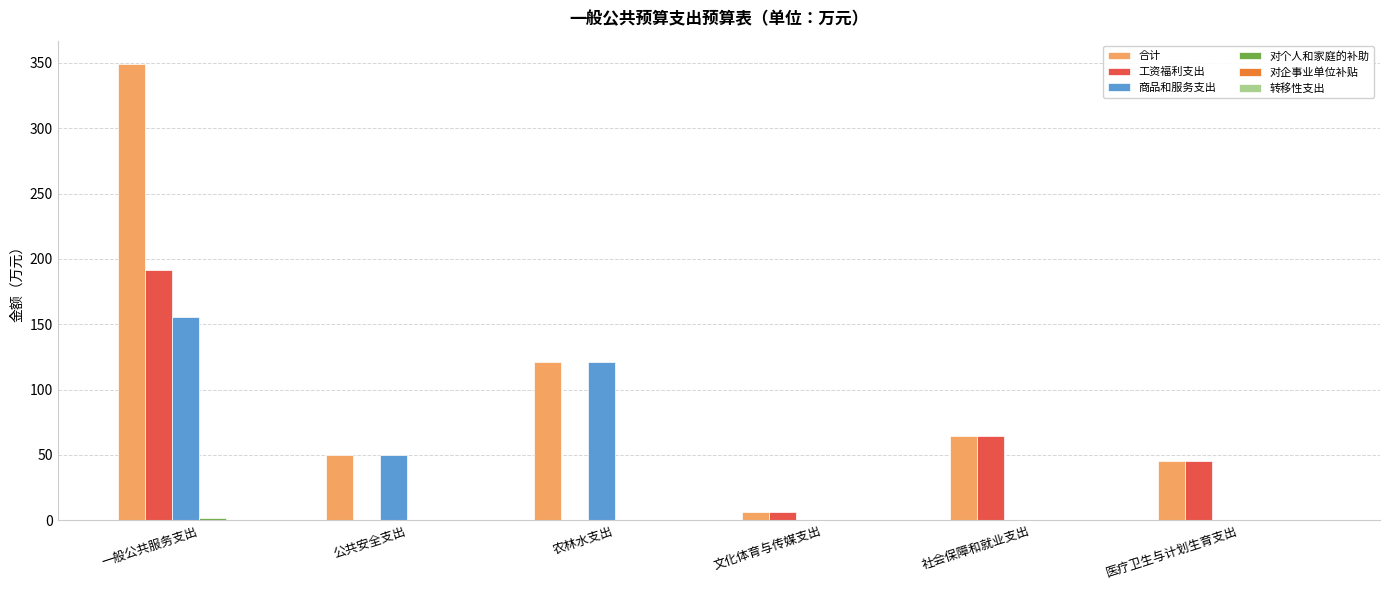

At which label is 商品和服务支出 closest to 77?

公共安全支出